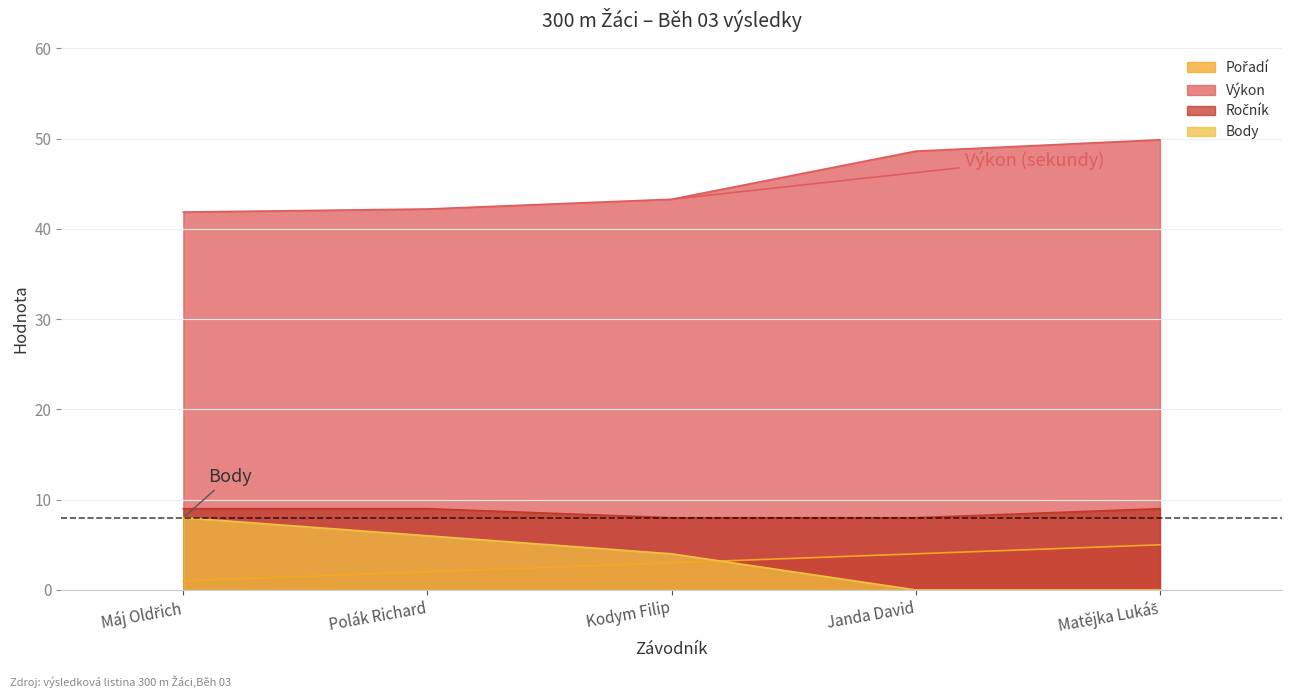

True or false: Body has a value of 8.5 at Polák Richard.

False